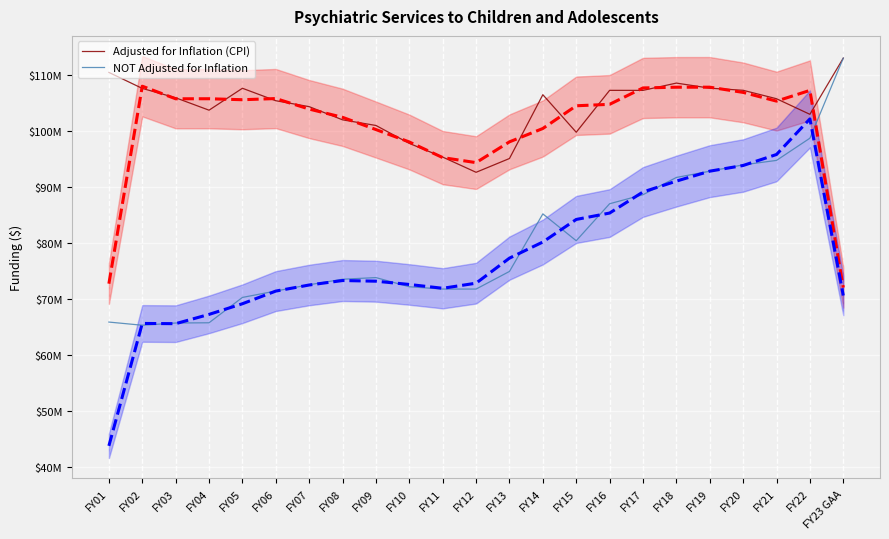

Which has a higher value, FY06 or FY16?

FY16